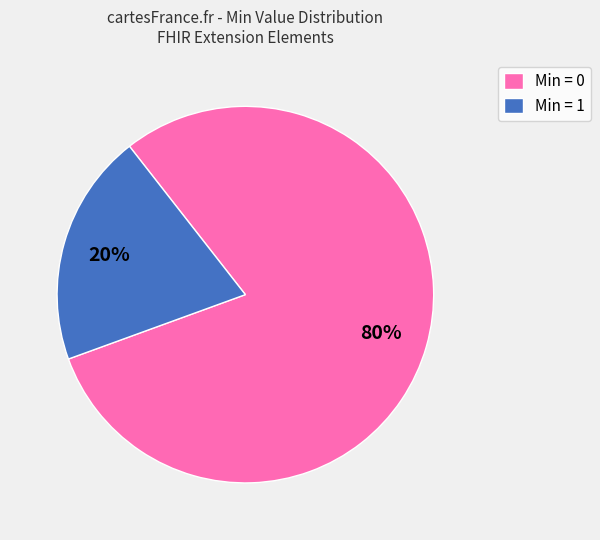

What is the majority slice?

Min = 0